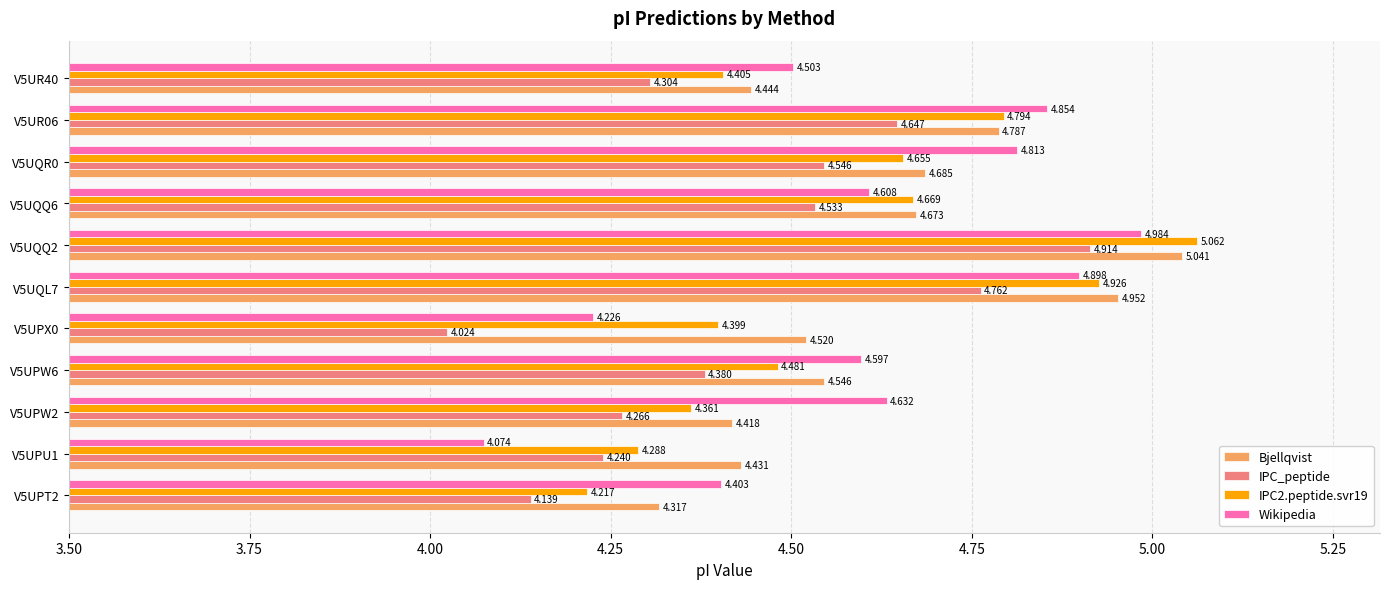

What are all the series names shown in the legend?

Bjellqvist, IPC_peptide, IPC2.peptide.svr19, Wikipedia